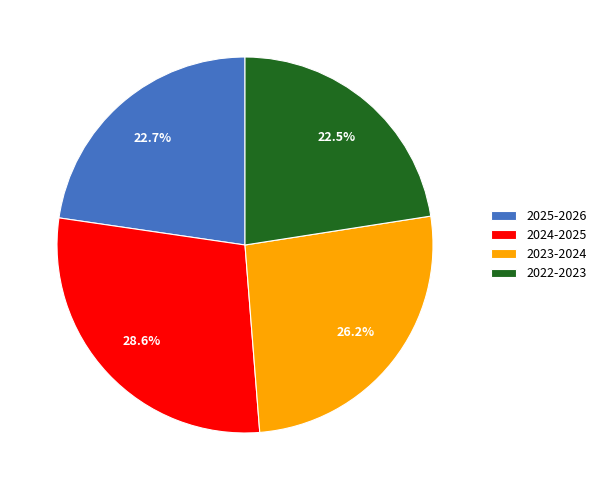

Does any single category account for the majority?

No